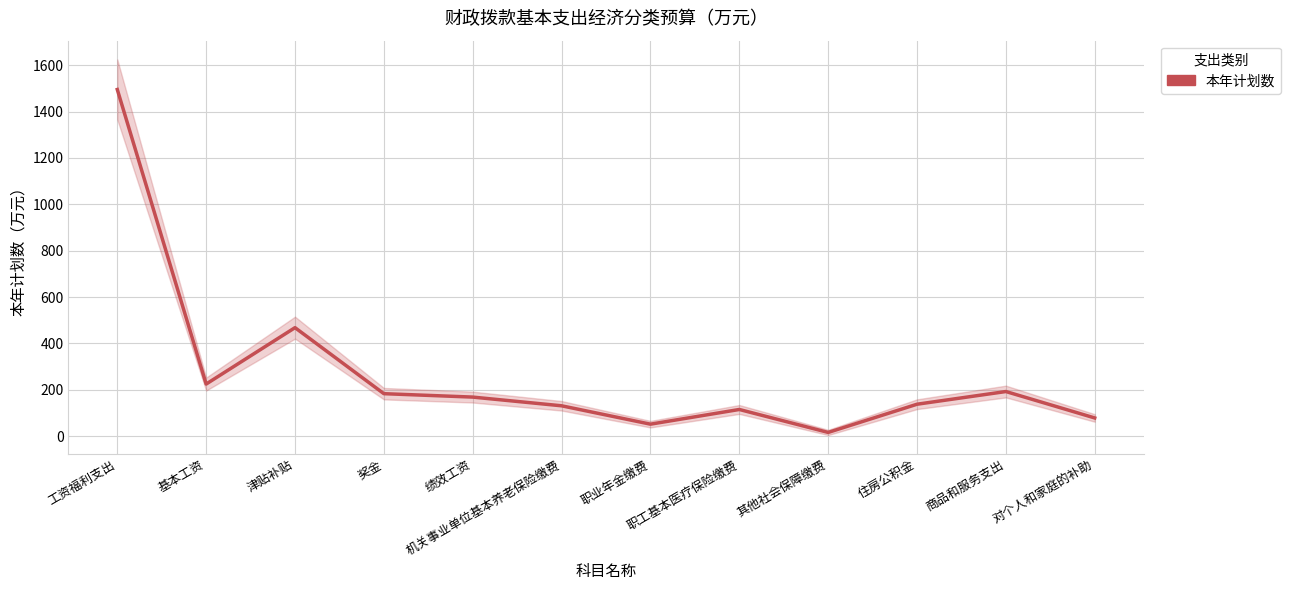

Where is the first local maximum?

津贴补贴